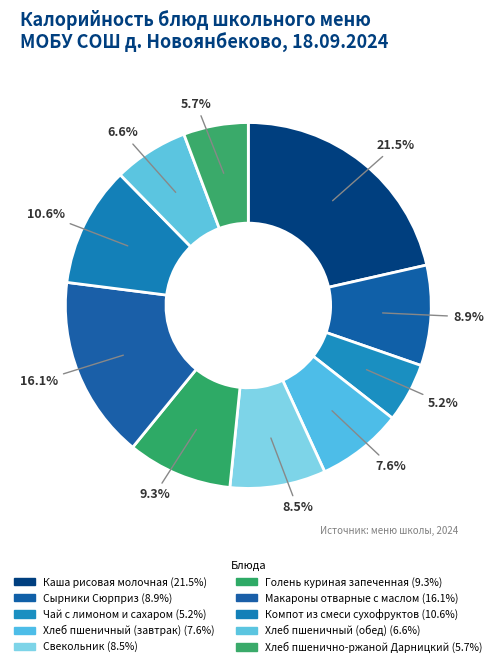

Is there a majority slice in this chart?

No